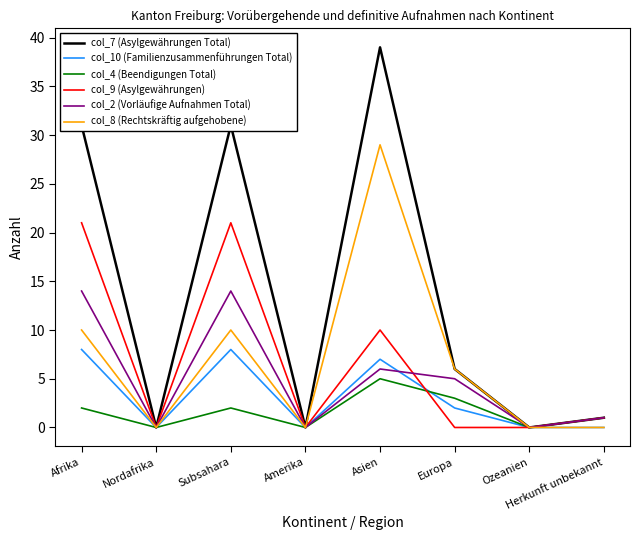

Reading left to right, list all the values displayed in this chart.

col_7 (Asylgewährungen Total): 31	0	31	0	39	6	0	1
col_10 (Familienzusammenführungen Total): 8	0	8	0	7	2	0	0
col_4 (Beendigungen Total): 2	0	2	0	5	3	0	1
col_9 (Asylgewährungen): 21	0	21	0	10	0	0	1
col_2 (Vorläufige Aufnahmen Total): 14	0	14	0	6	5	0	1
col_8 (Rechtskräftig aufgehobene): 10	0	10	0	29	6	0	0